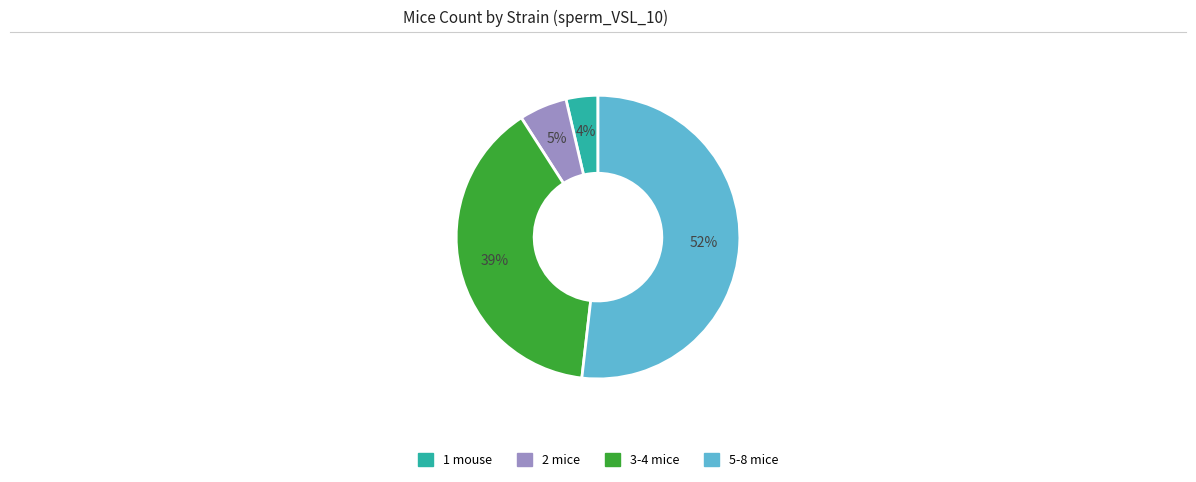

Is there a majority slice in this chart?

Yes